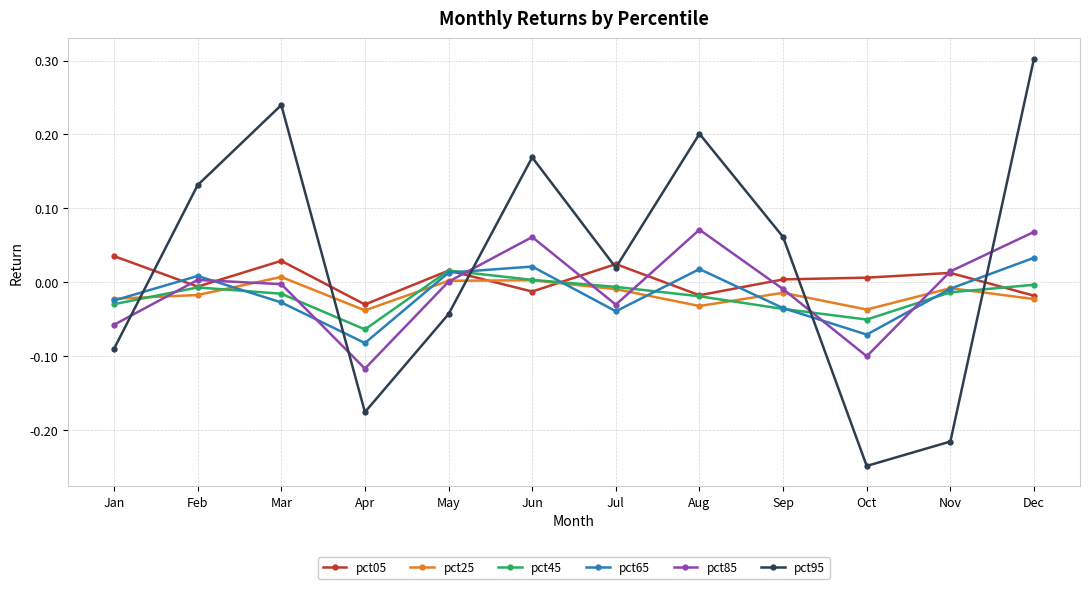

True or false: pct95 and pct25 cross at least once.

True